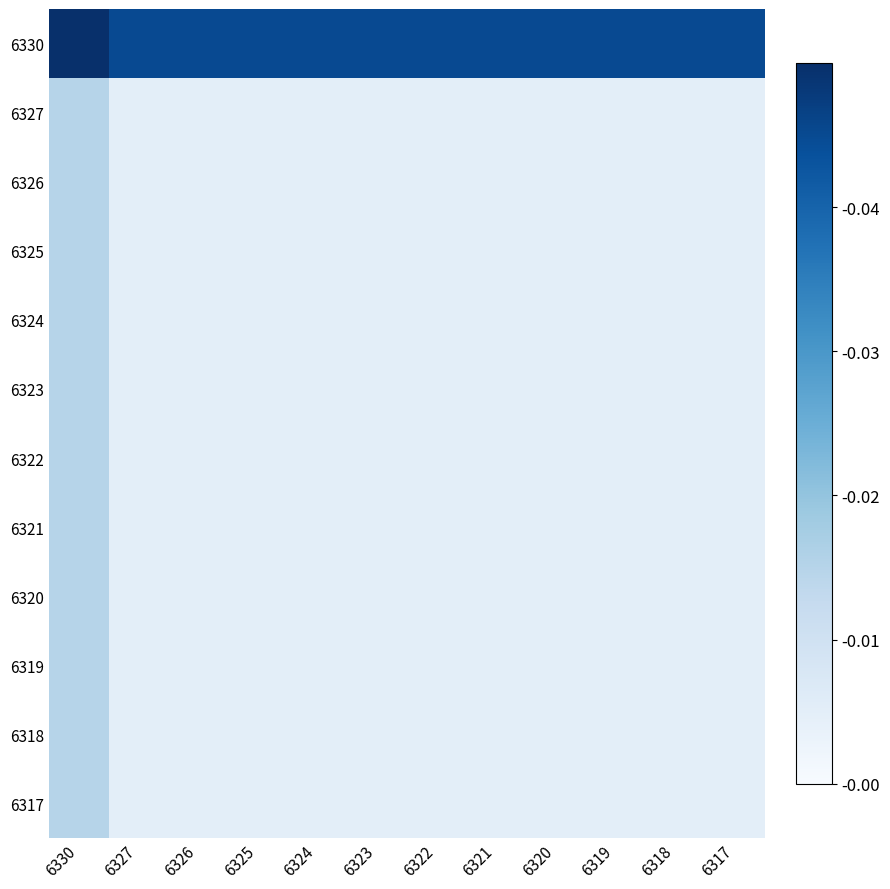

Rank the series at 6323 from highest to lowest value.

6330, 6327, 6326, 6325, 6324, 6323, 6322, 6321, 6320, 6319, 6318, 6317